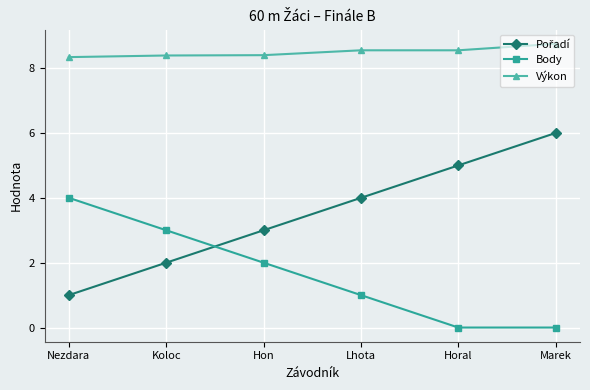

Which category has the highest value in the Výkon series?

Marek